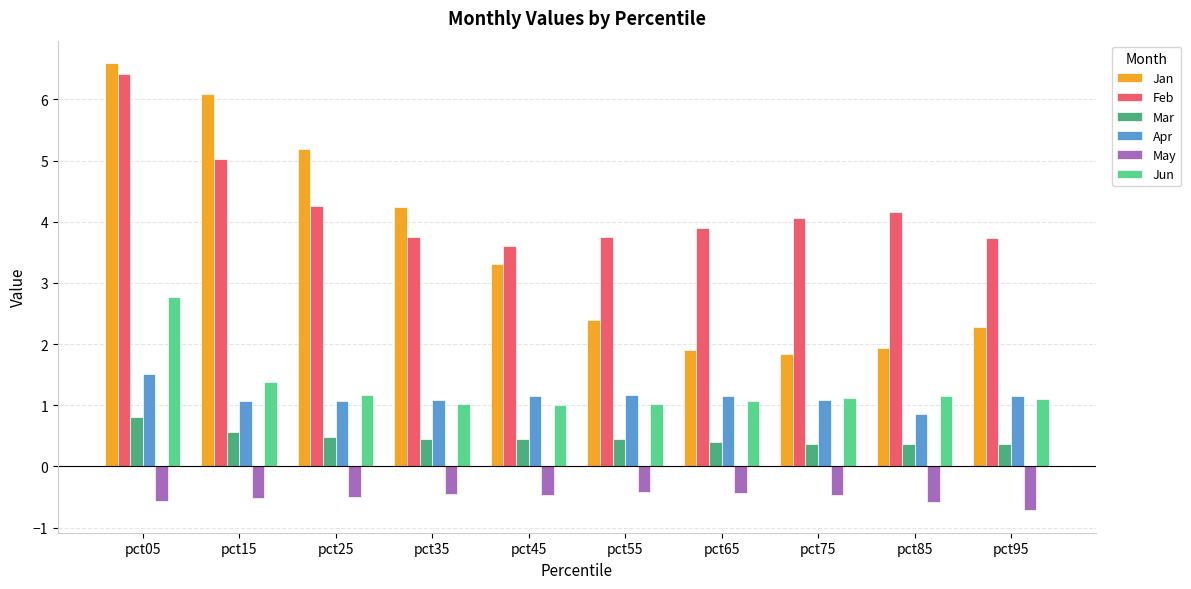

At pct85, list the series in order from largest to smallest.

Feb, Jan, Jun, Apr, Mar, May